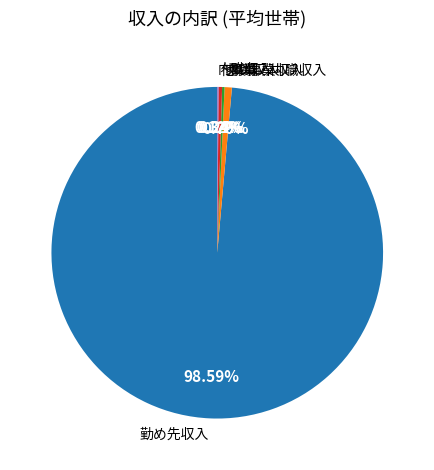

Which slice is the largest?

勤め先収入